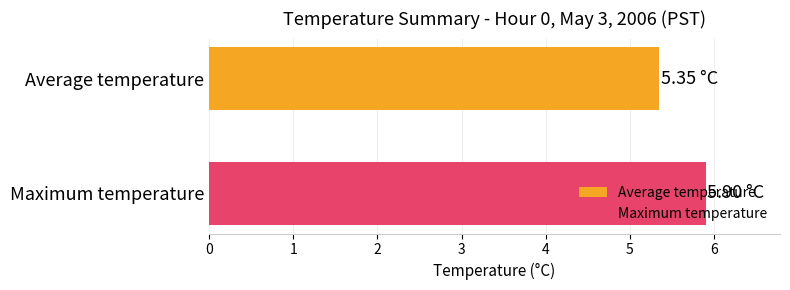

List the series in order of their peak value, lowest first.

Average temperature, Maximum temperature